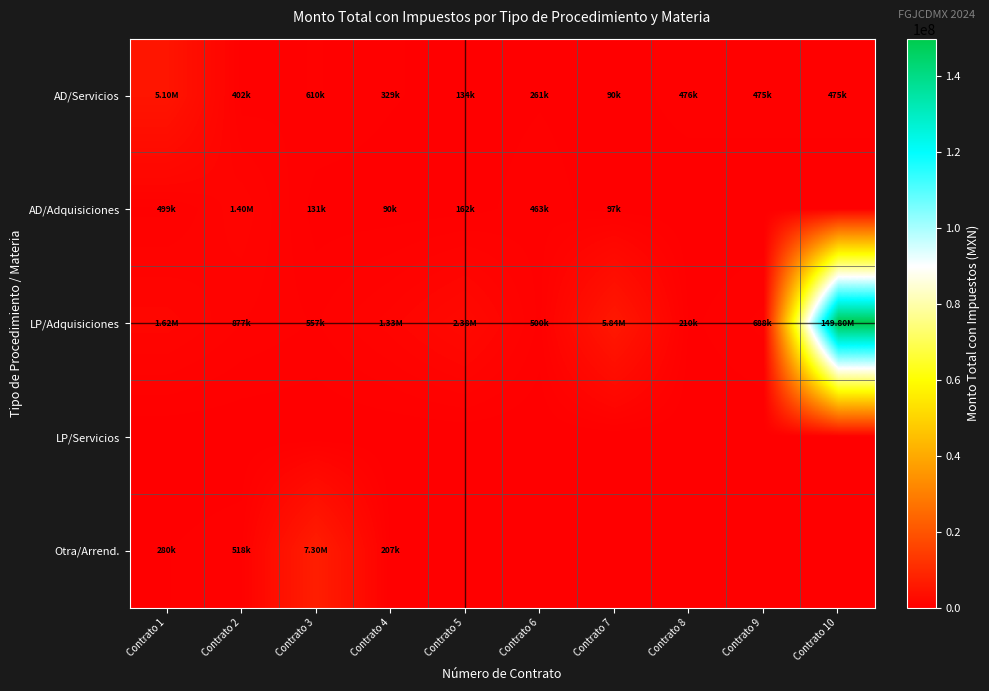

Reading right to left, extract all data points from this chart.

AD/Servicios: Contrato 10=475000.0	Contrato 9=475000.0	Contrato 8=475600.0	Contrato 7=90000.0	Contrato 6=260867.8	Contrato 5=133864.0	Contrato 4=329474.8	Contrato 3=610451.2	Contrato 2=401773.0	Contrato 1=5097861.3
AD/Adquisiciones: Contrato 10=0.0	Contrato 9=0.0	Contrato 8=0.0	Contrato 7=97113.5	Contrato 6=463443.8	Contrato 5=162161.2	Contrato 4=90000.0	Contrato 3=130790.0	Contrato 2=1400000.0	Contrato 1=498800.0
LP/Adquisiciones: Contrato 10=149802728.2	Contrato 9=687880.0	Contrato 8=209744.2	Contrato 7=5843716.5	Contrato 6=499992.5	Contrato 5=2383920.2	Contrato 4=1325257.0	Contrato 3=556800.0	Contrato 2=876960.0	Contrato 1=1618116.0
LP/Servicios: Contrato 10=0.0	Contrato 9=0.0	Contrato 8=0.0	Contrato 7=0.0	Contrato 6=0.0	Contrato 5=0.0	Contrato 4=0.0	Contrato 3=0.0	Contrato 2=0.0	Contrato 1=0.0
Otra/Arrend.: Contrato 10=0.0	Contrato 9=0.0	Contrato 8=0.0	Contrato 7=0.0	Contrato 6=0.0	Contrato 5=0.0	Contrato 4=206569.3	Contrato 3=7303824.0	Contrato 2=518115.9	Contrato 1=280018.2